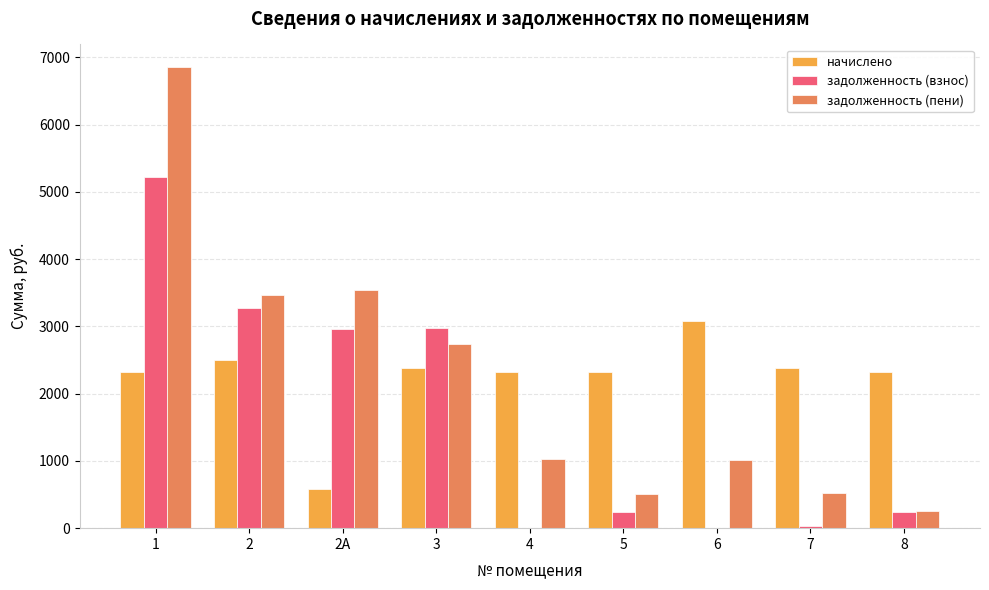

The value of начислено at 1 is 2326.9. True or false?

True